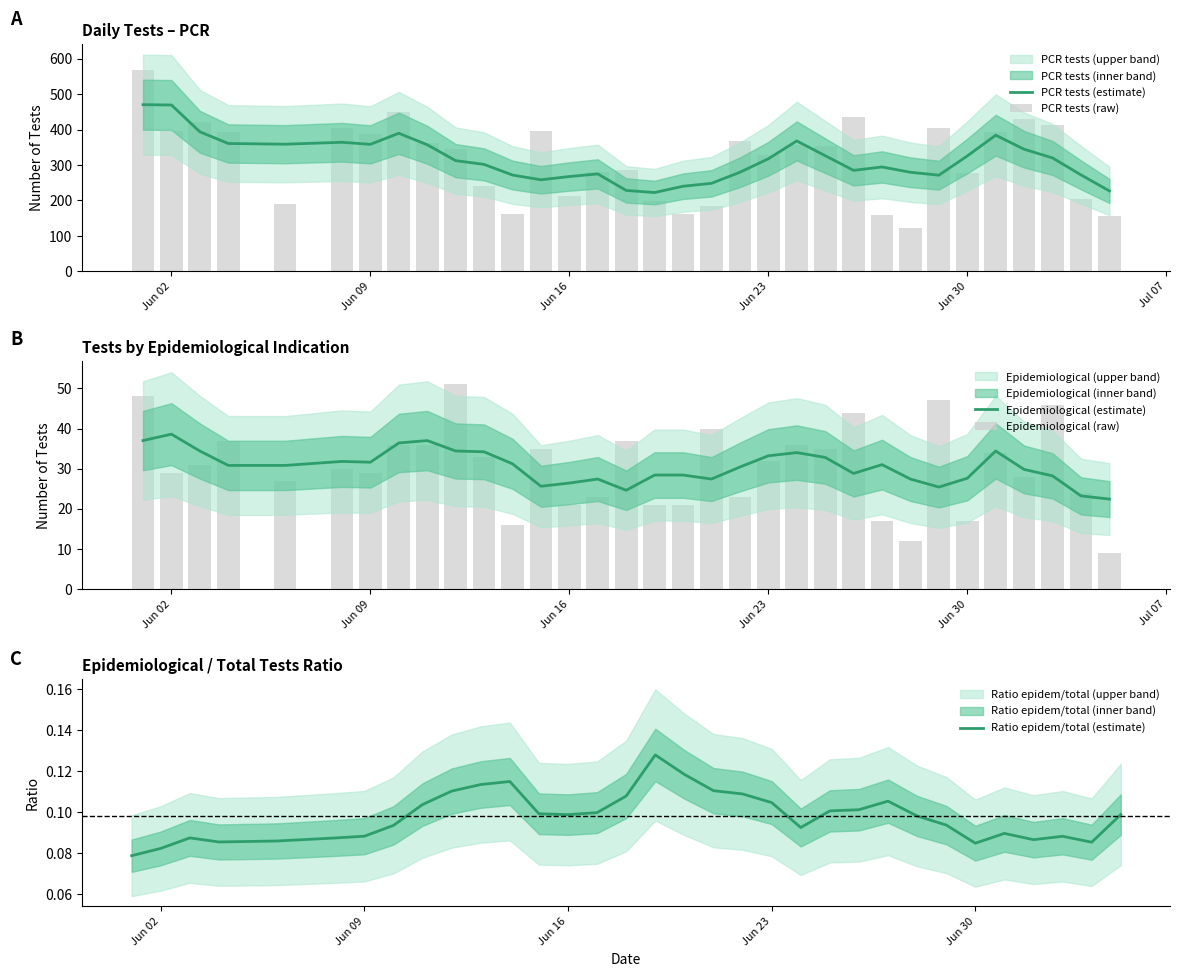

What is the minimum value for PCR tests (estimate)?

222.2